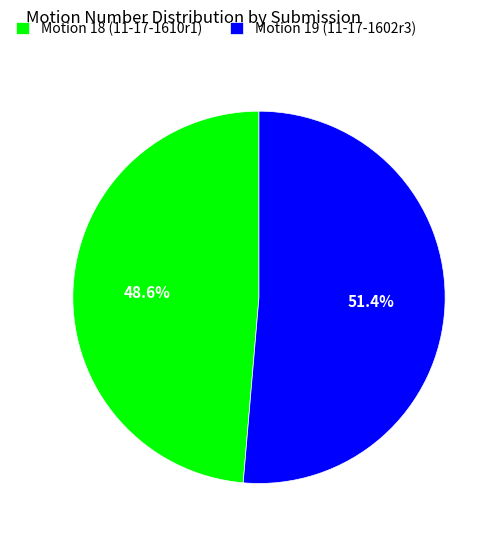

Rank the categories by value from lowest to highest.

Motion 18 (11-17-1610r1), Motion 19 (11-17-1602r3)